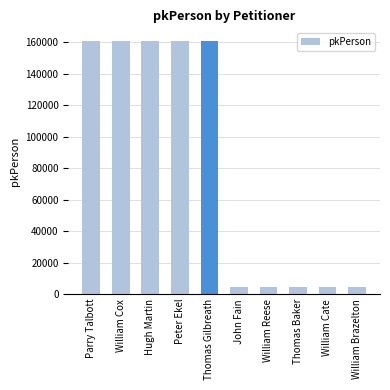

How many series are shown in this chart?

1